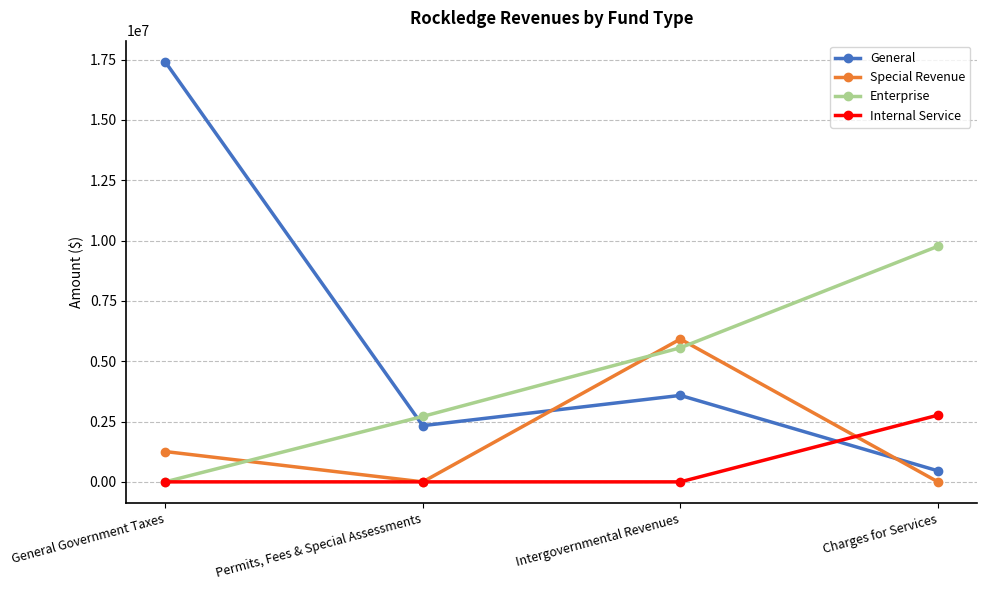

True or false: General has more than 1 points higher than both neighbors.

False